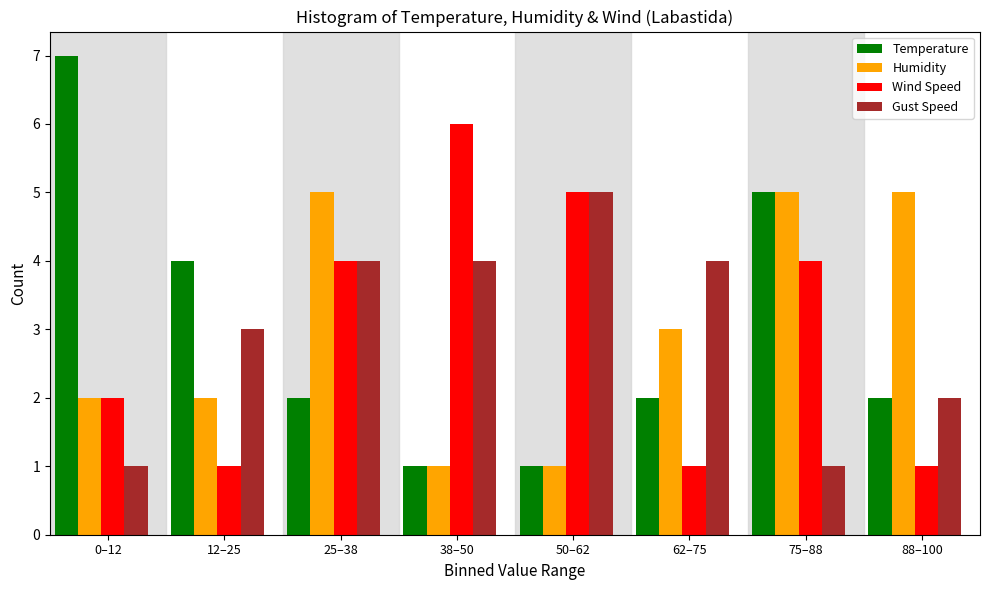

Which series has the largest range (max minus min)?

Temperature